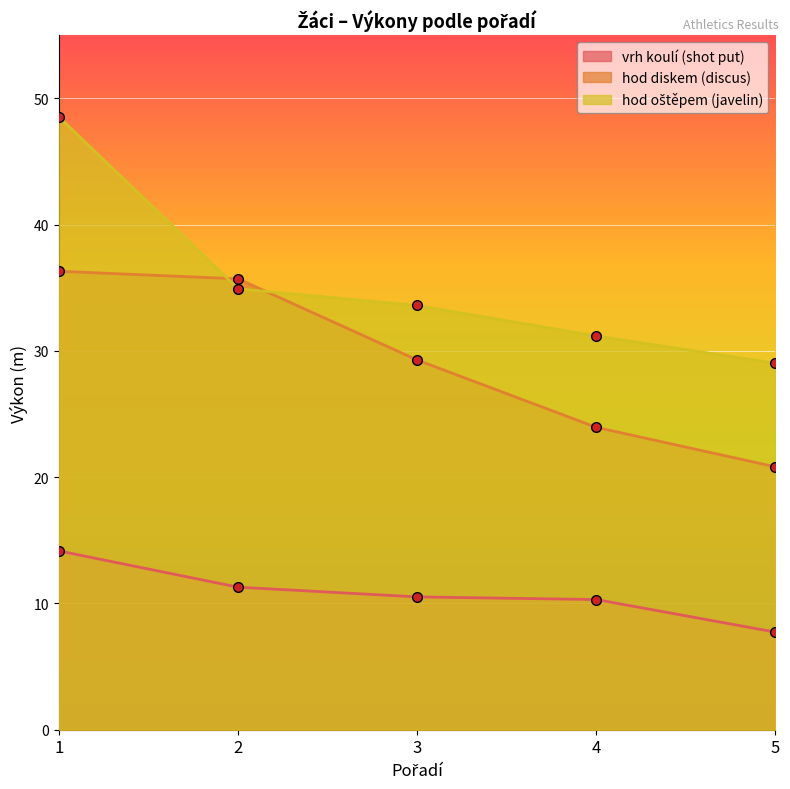

At 2, list the series in order from smallest to largest.

vrh koulí (shot put), hod oštěpem (javelin), hod diskem (discus)